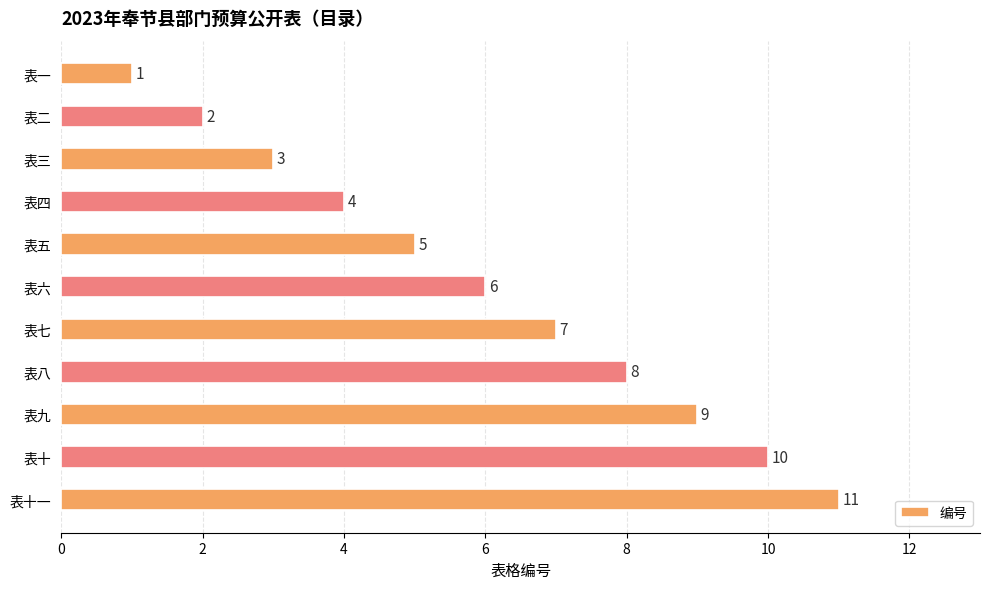

What is the greatest value displayed?

11